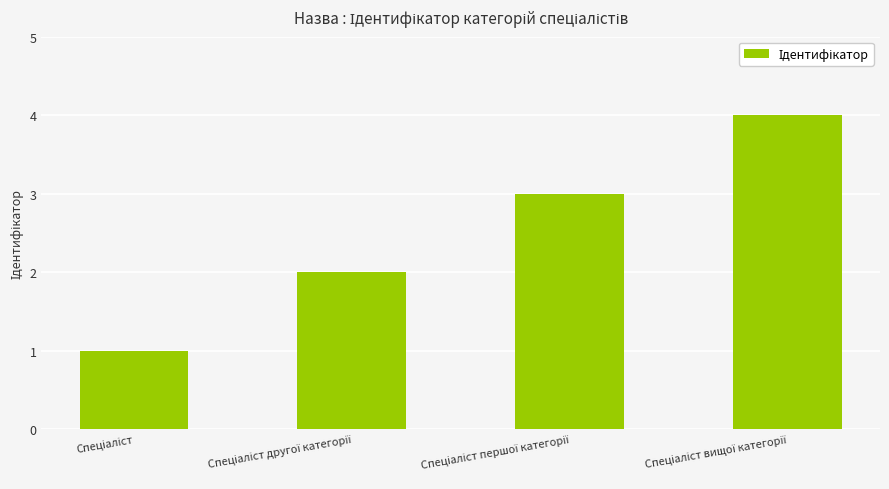

What is the difference between the maximum and minimum values?

3